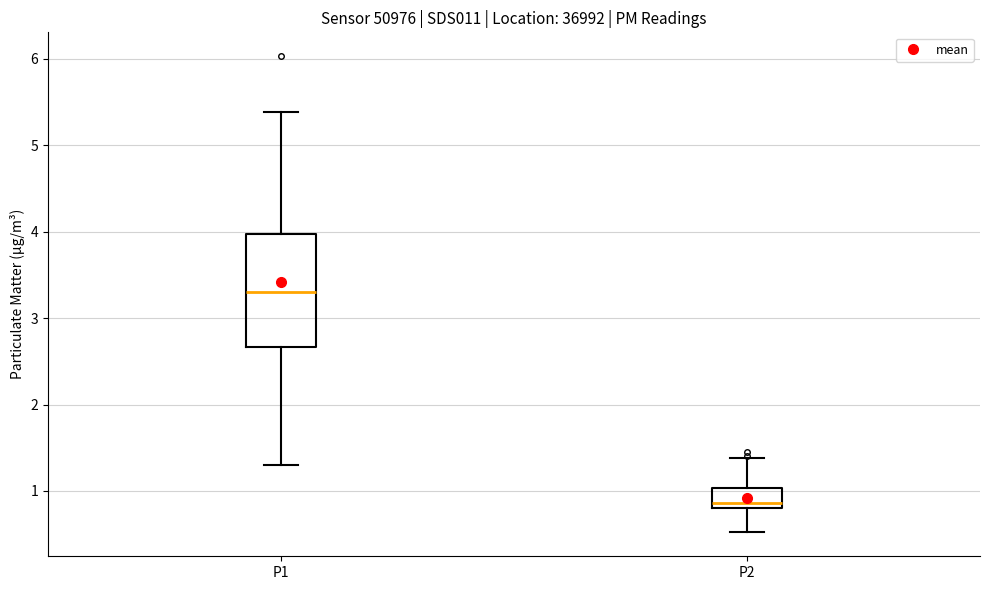

Which box's median line is the lowest?

P2